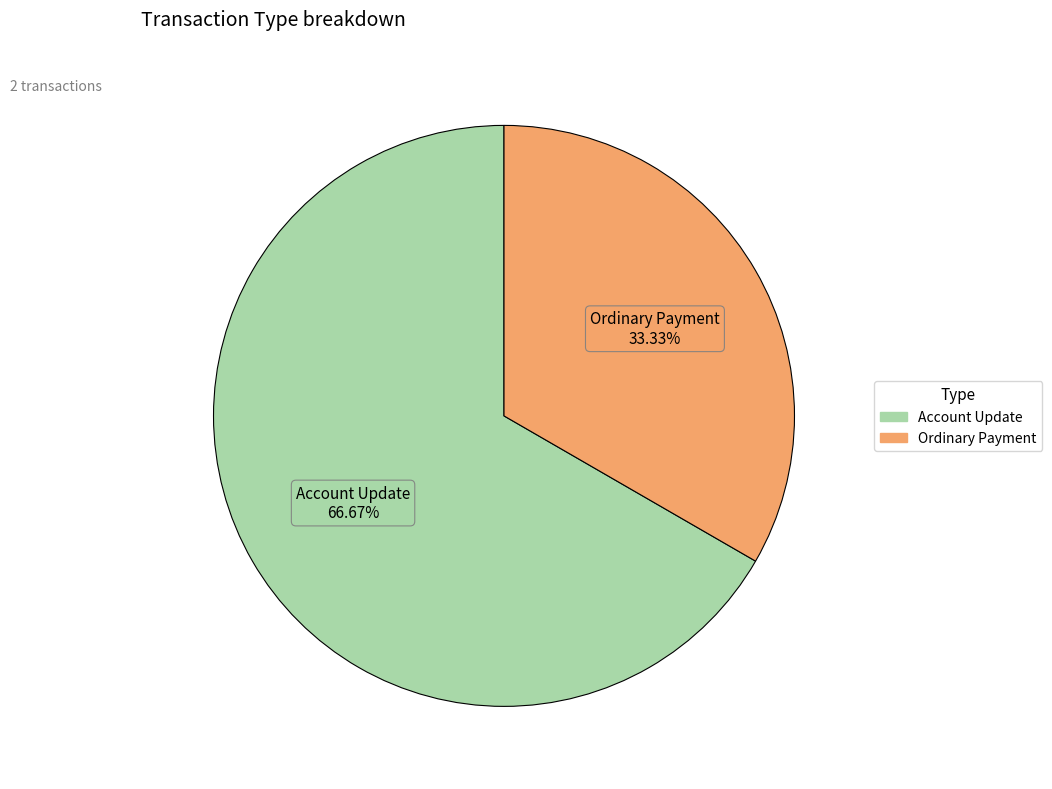

The Account Update slice represents 67% of the pie. True or false?

True